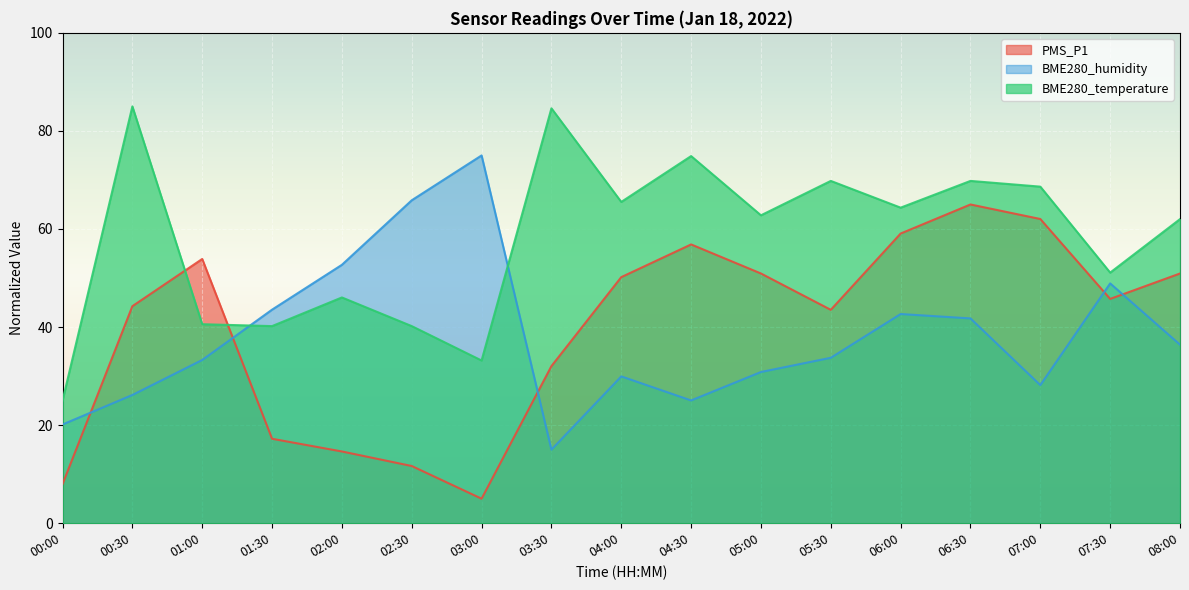

Count the number of data series in this chart.

3